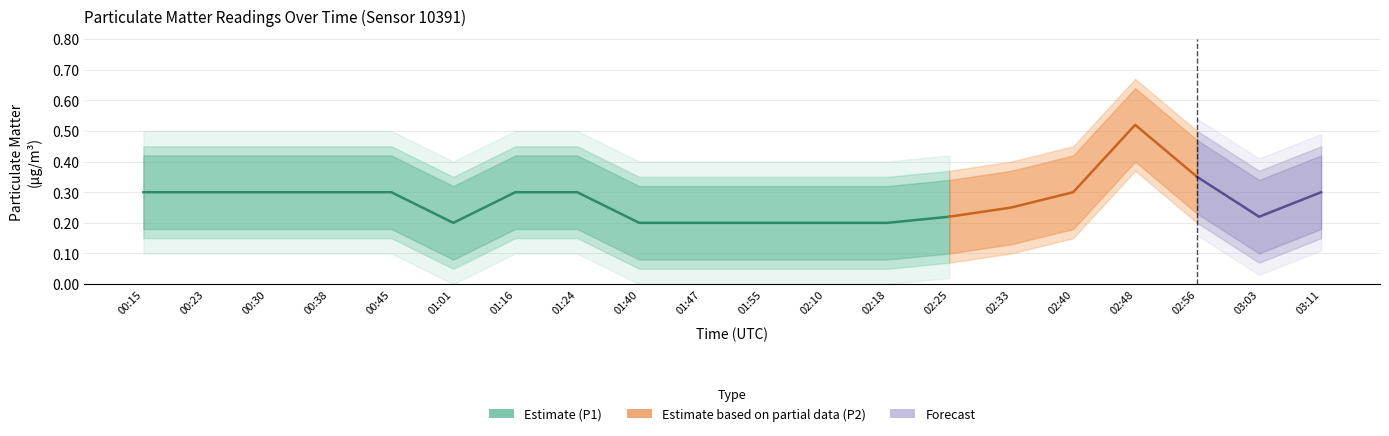

What is the difference between the maximum and minimum values in the P2_lower series?

0.3